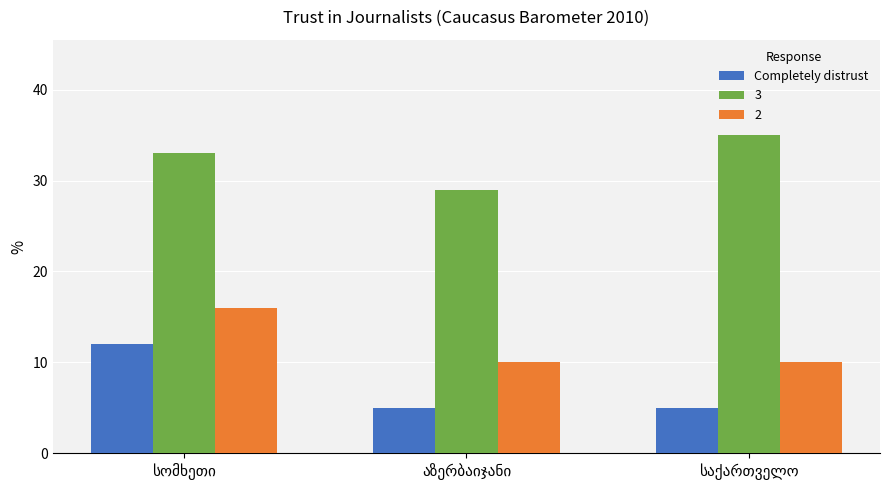

Reading left to right, extract all data points from this chart.

Completely distrust: 12	5	5
3: 33	29	35
2: 16	10	10